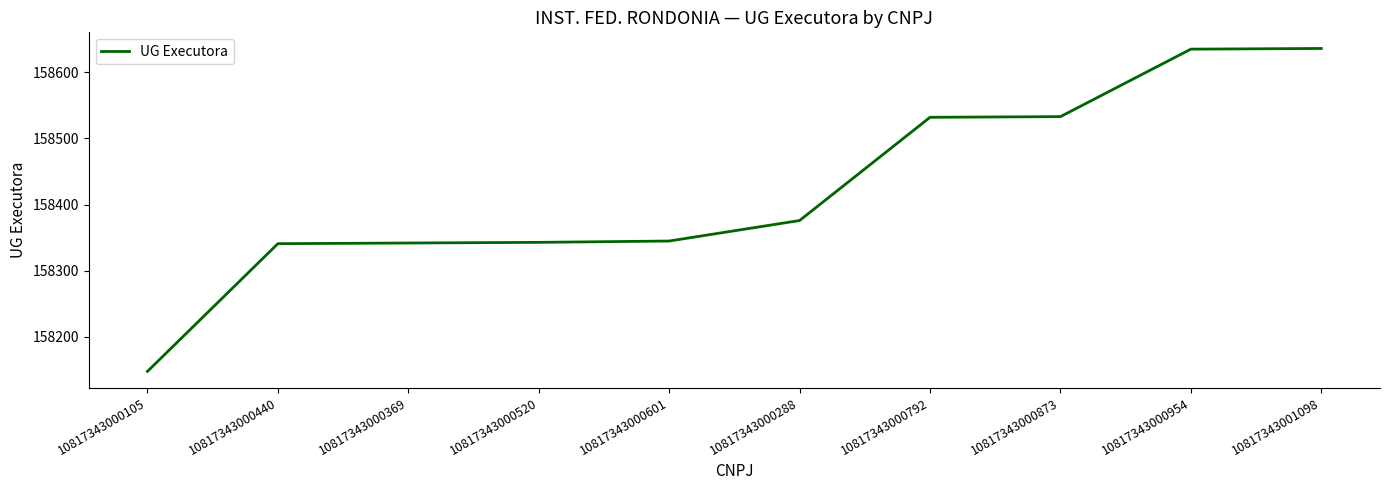

True or false: the data shows 253869 at 10817343000105.

False